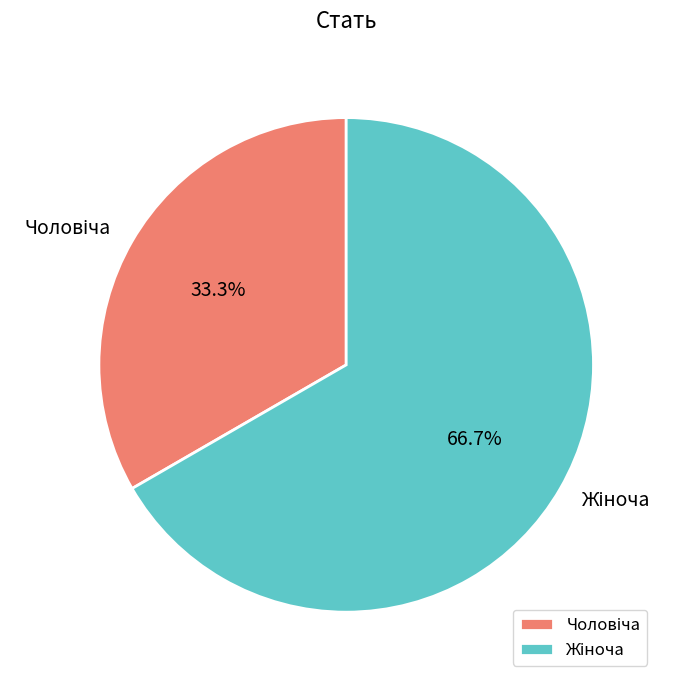

Is it true that Жіноча is 67% of the pie?

True